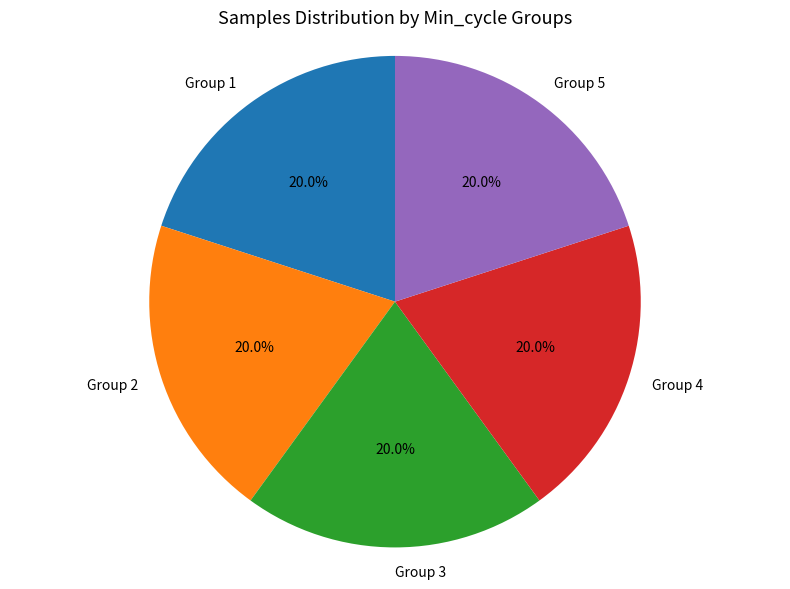

How many segments does this pie chart have?

5